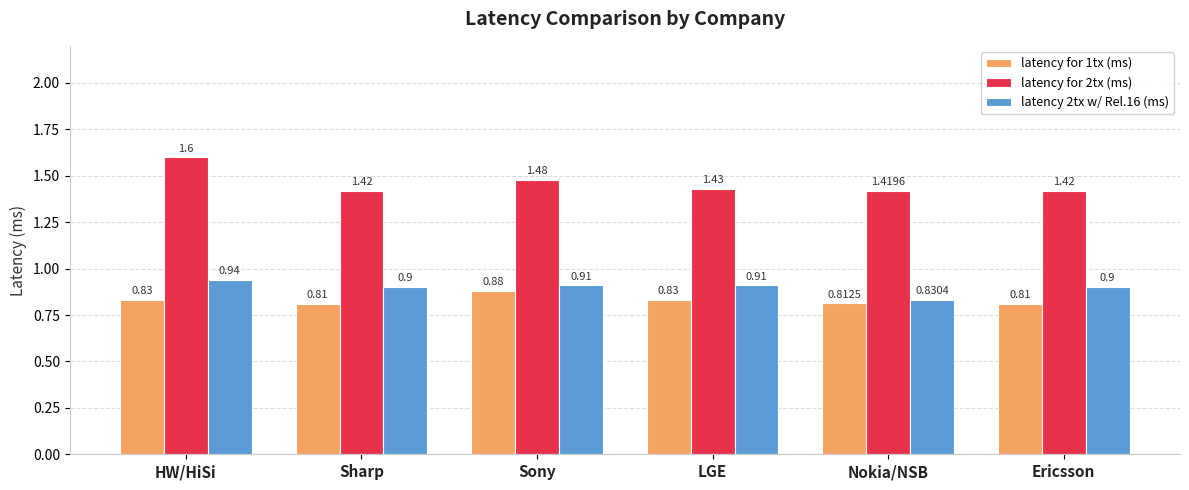

Is the value of latency for 2tx (ms) at LGE greater than the value of latency for 1tx (ms) at LGE?

Yes